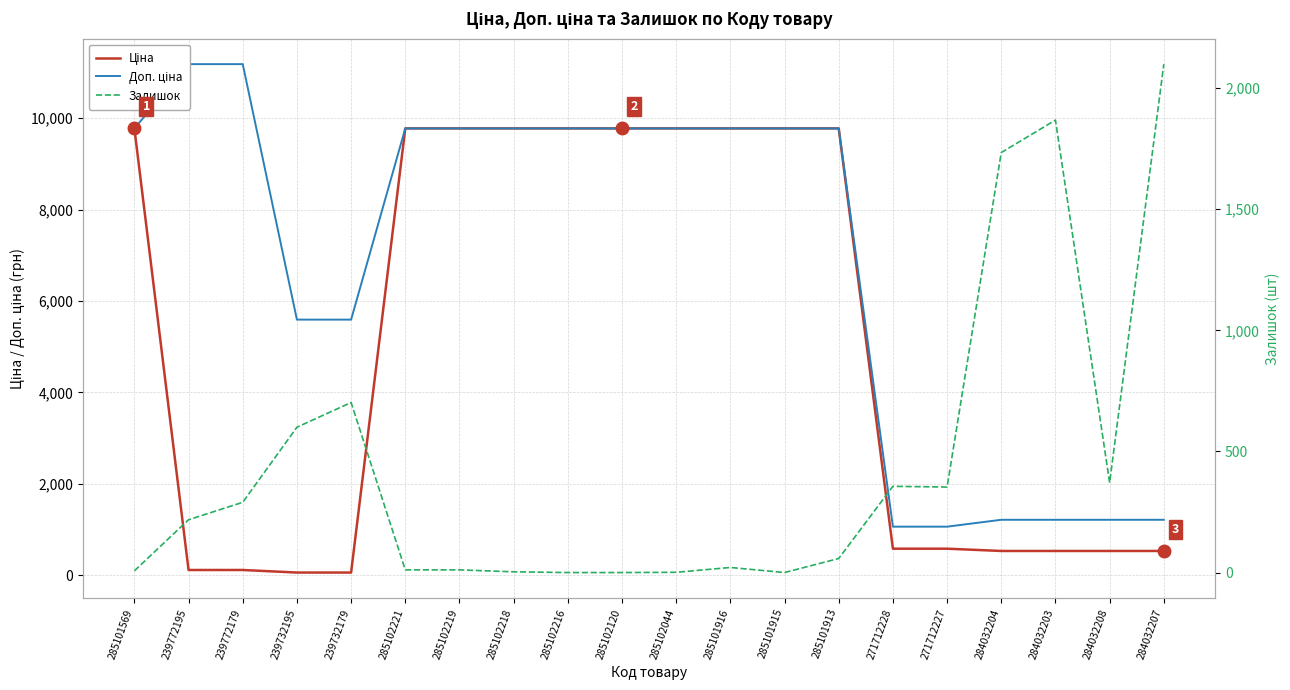

Where is the first local maximum for Залишок?

239732179